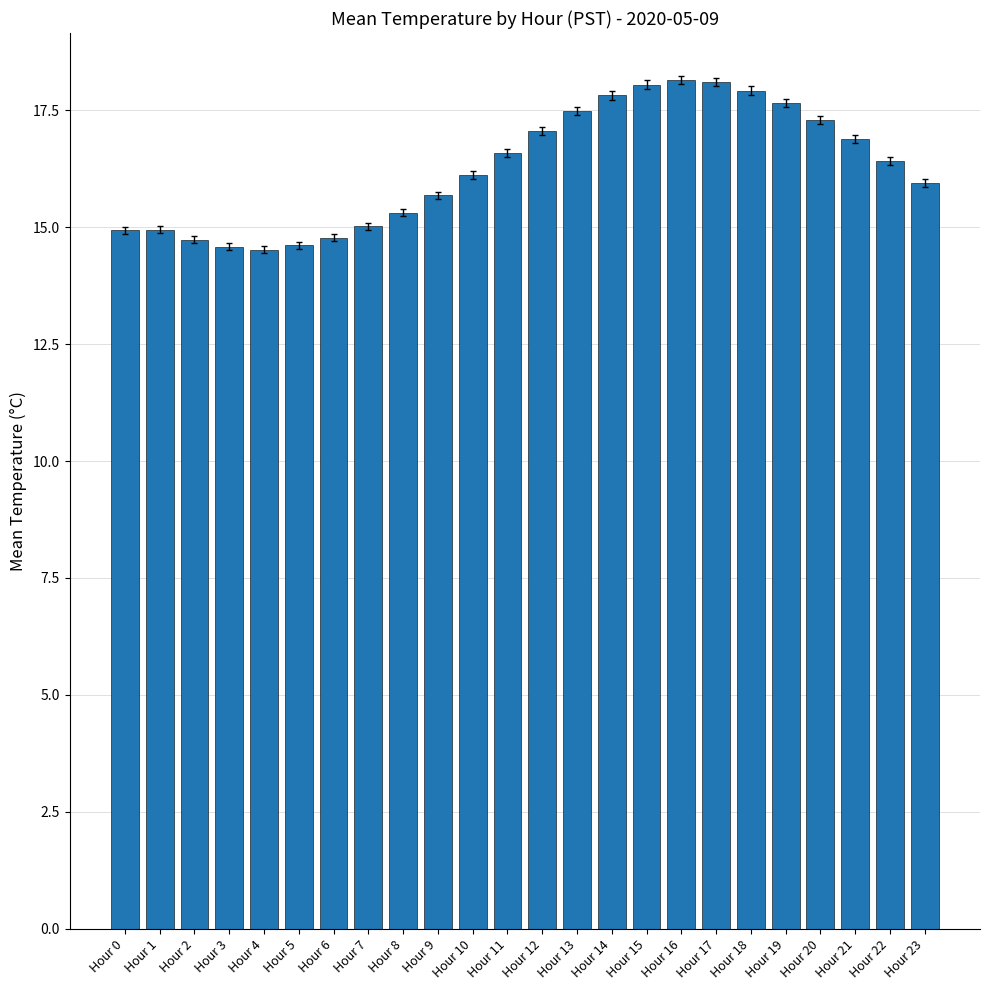

What is the change in value from Hour 1 to Hour 14?

+2.9